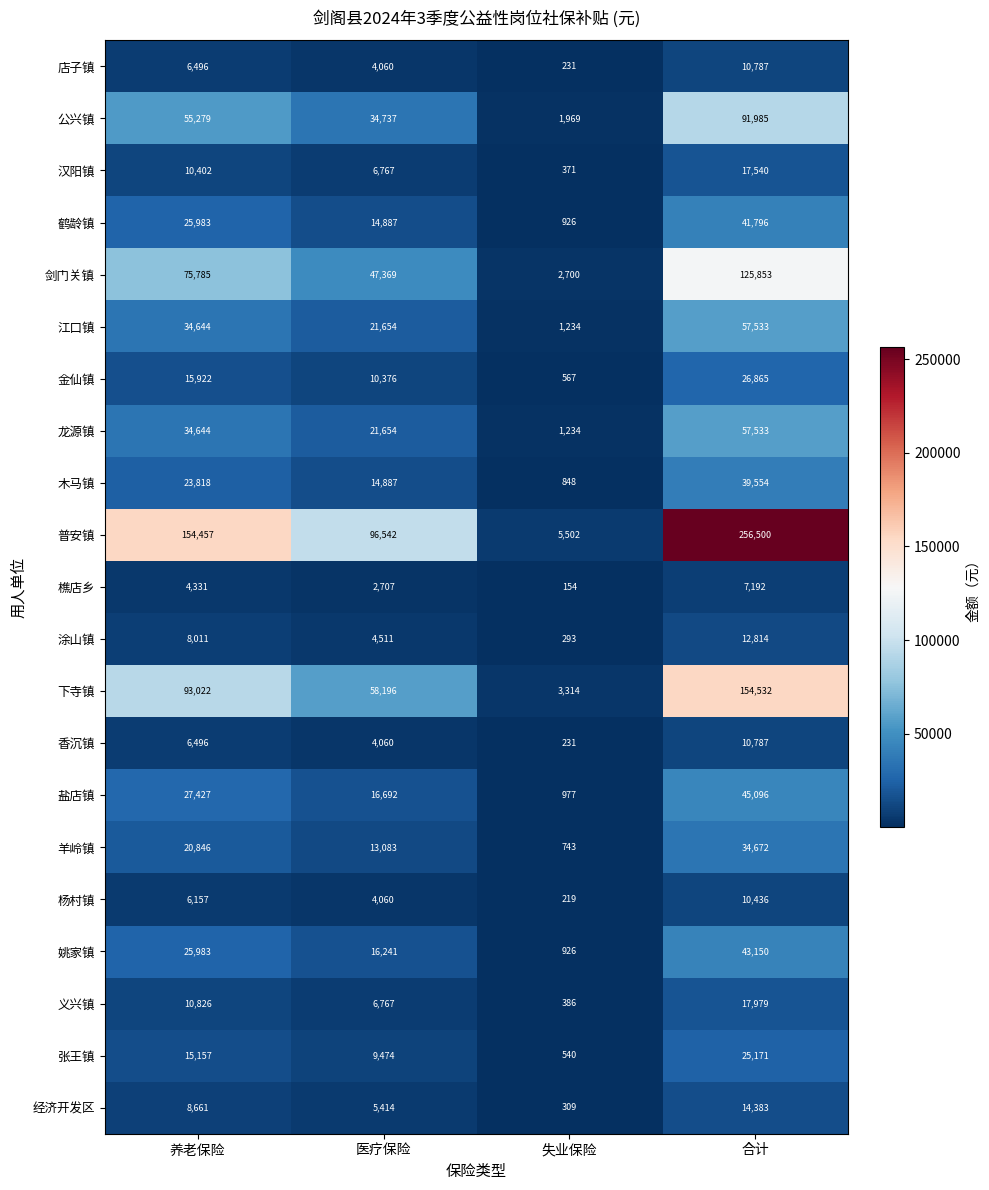

Which category has the lowest value in the 姚家镇 series?

失业保险